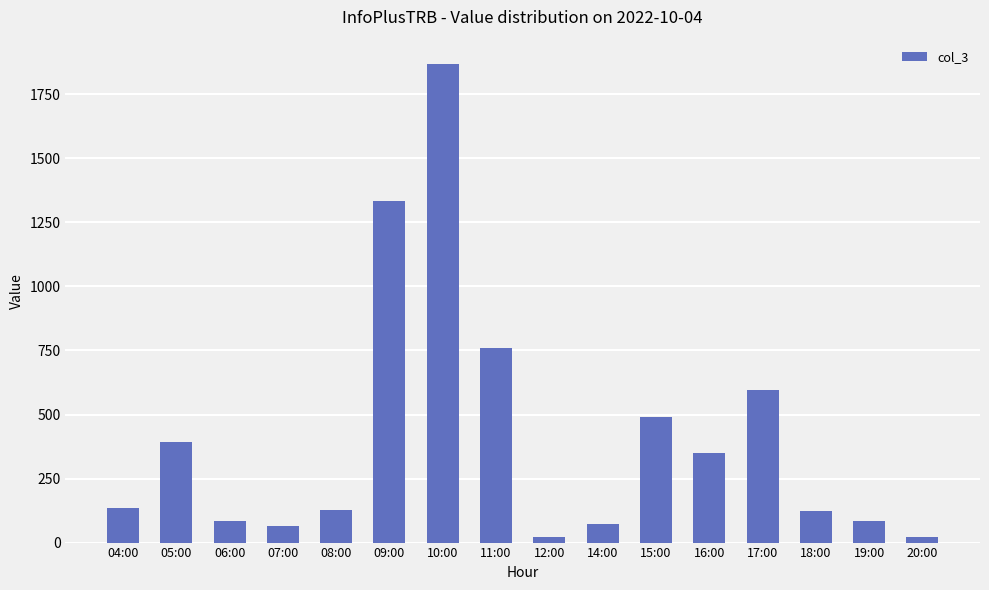

What is the value of the 3rd bar from the left?

86